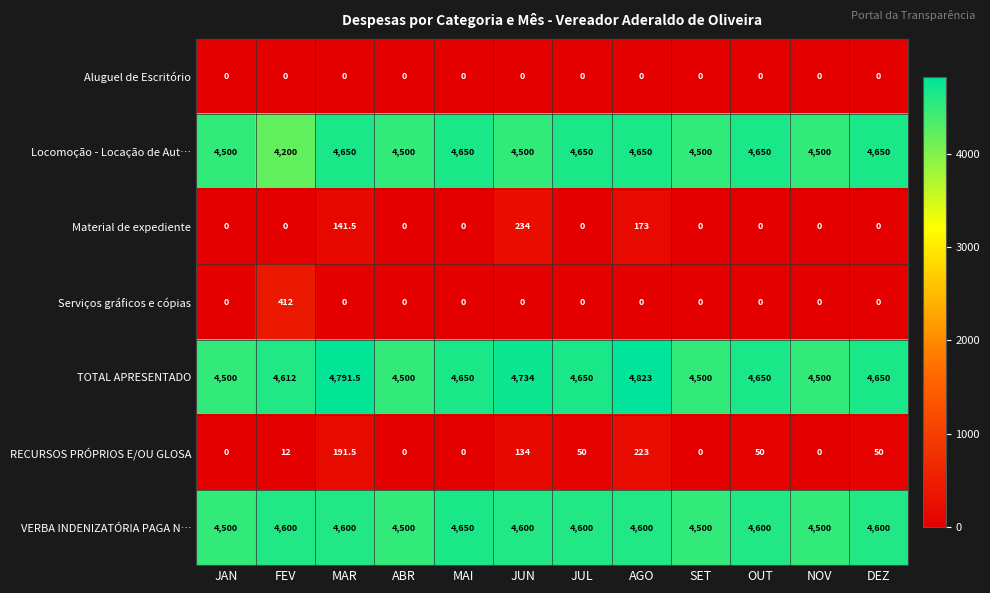

At how many categories does at least one series exceed 3673?

12